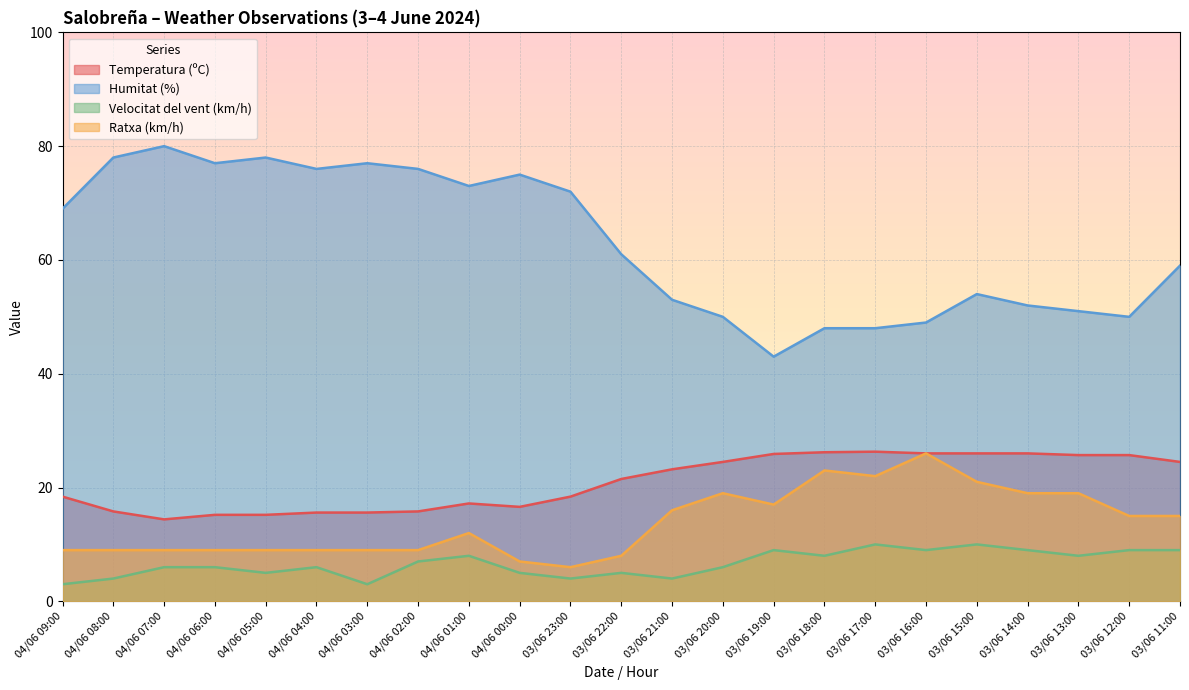

The Ratxa (km/h) series shows 8.8 at 03/06 12:00. True or false?

False